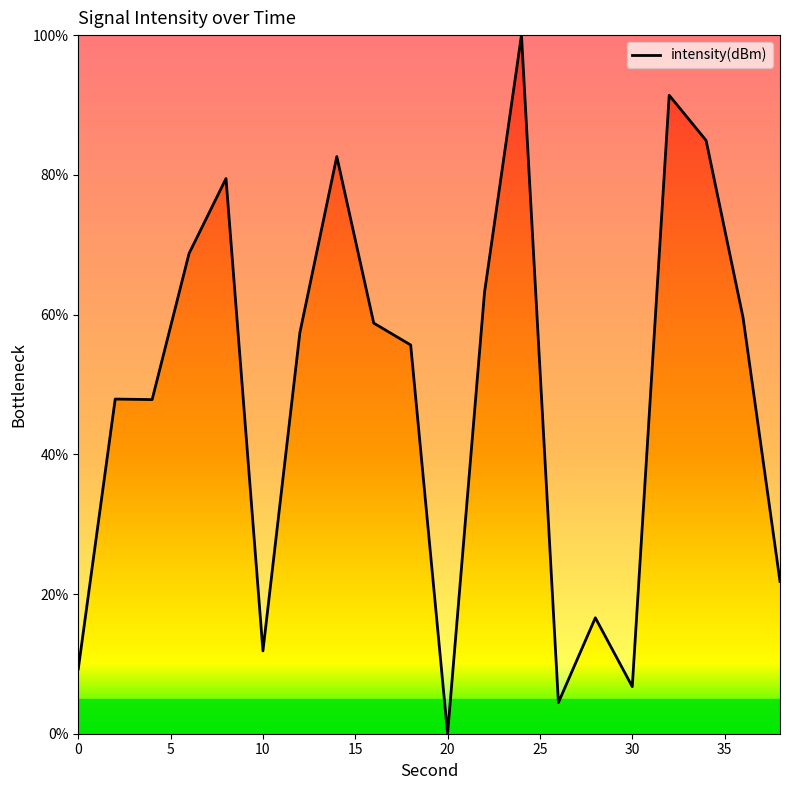

How many lines are shown in the chart?

1